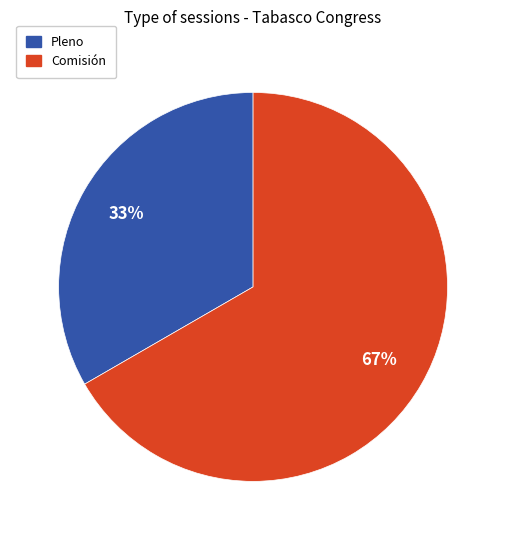

To the nearest percent, what is the average slice percentage?

50%